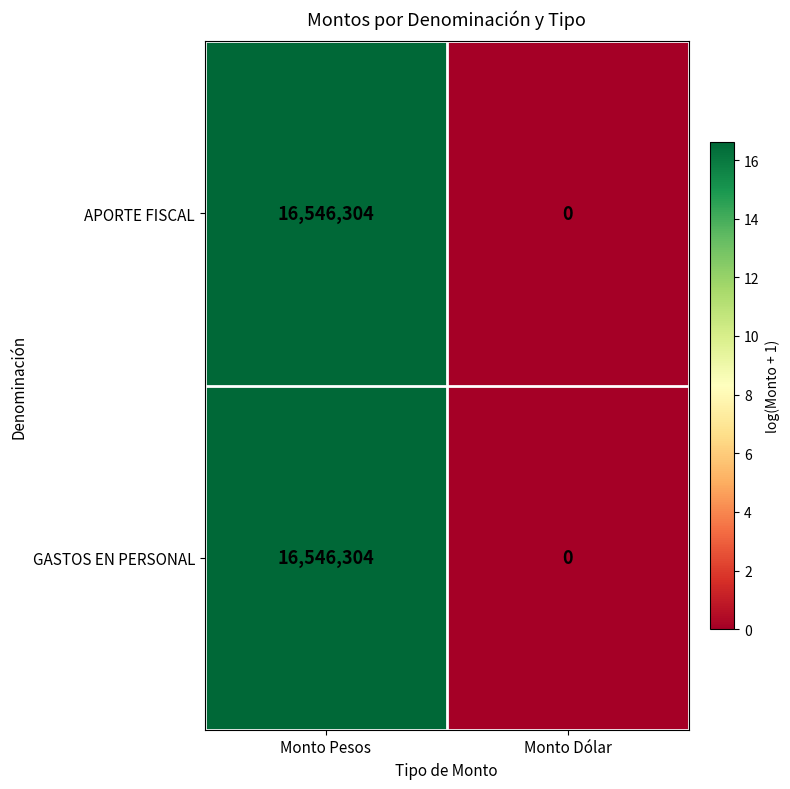

The GASTOS EN PERSONAL series shows 16546304 at Monto Pesos. True or false?

True